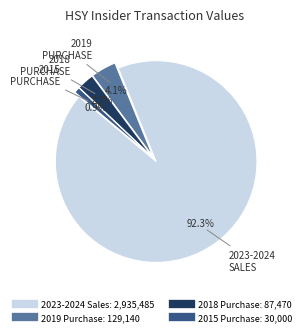

Is there any slice that represents more than half of the pie?

Yes